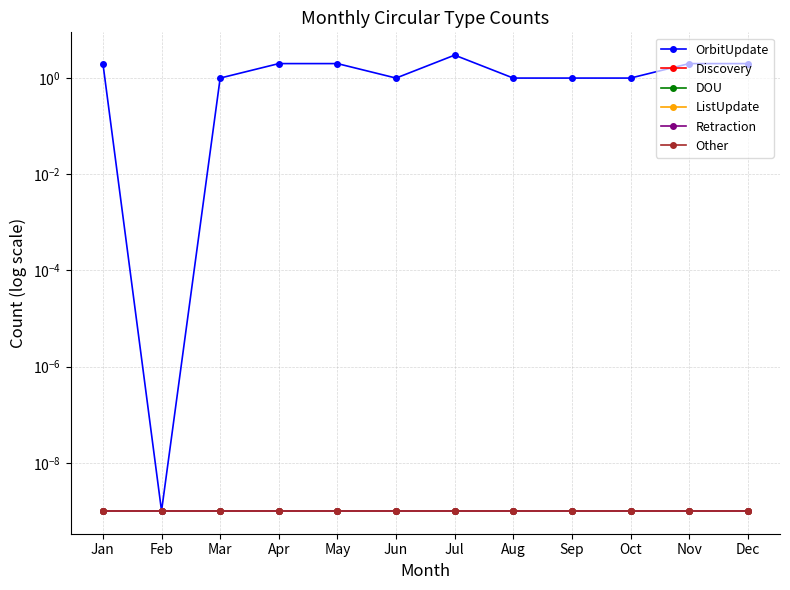

The value of OrbitUpdate at Aug is 1.5. True or false?

False